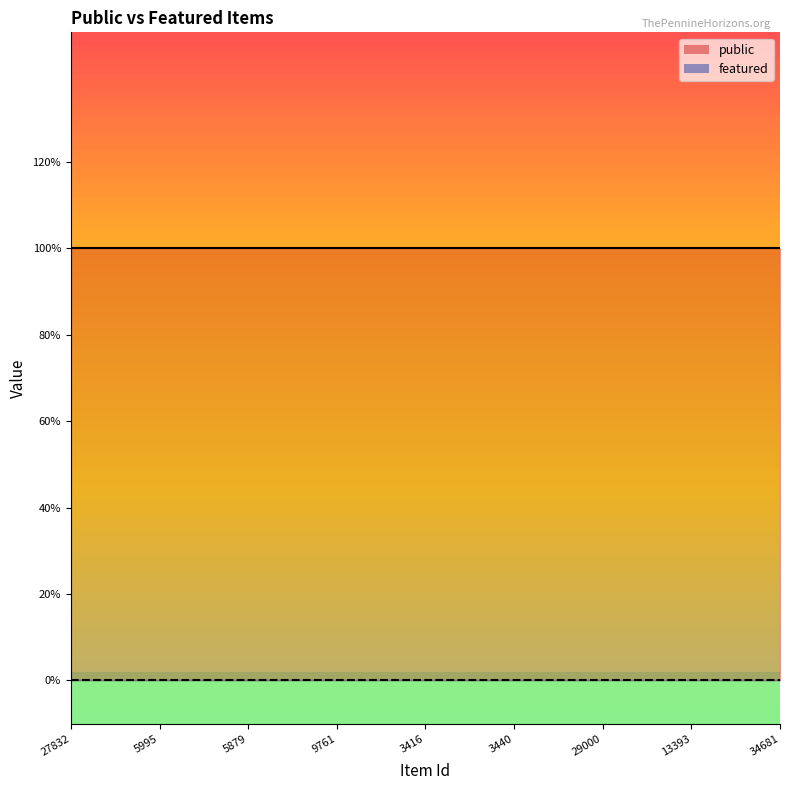

What are all the series names shown in the legend?

public, featured